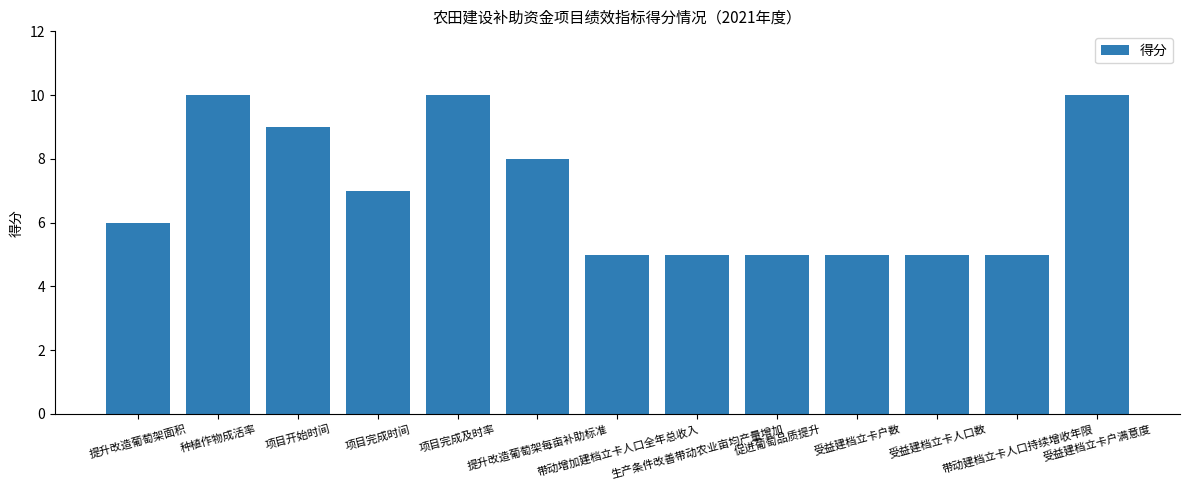

Reading left to right, what are all the values shown in this chart?

提升改造葡萄架面积=6	种植作物成活率=10	项目开始时间=9	项目完成时间=7	项目完成及时率=10	提升改造葡萄架每亩补助标准=8	带动增加建档立卡人口全年总收入=5	生产条件改善带动农业亩均产量增加=5	促进葡萄品质提升=5	受益建档立卡户数=5	受益建档立卡人口数=5	带动建档立卡人口持续增收年限=5	受益建档立卡户满意度=10